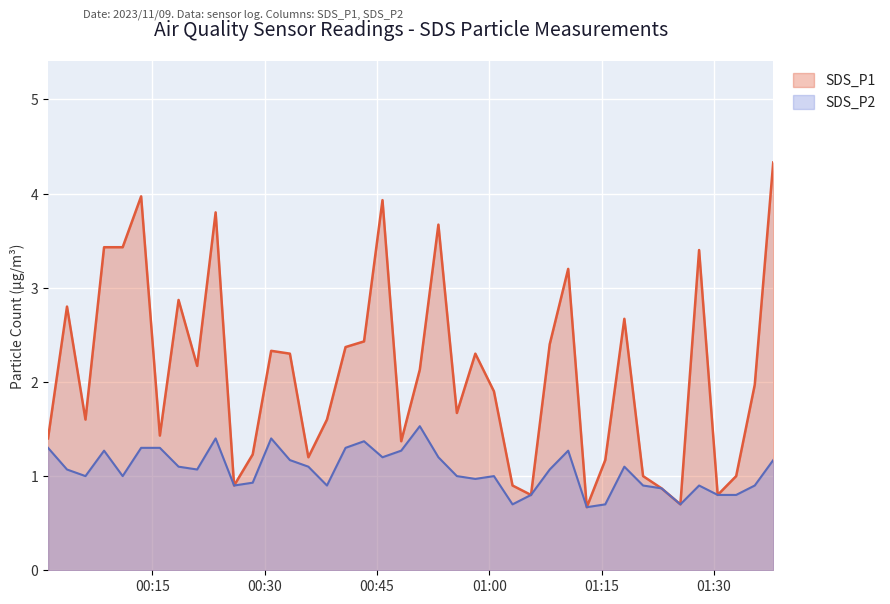

In SDS_P2, how many points are lower than both neighbors (excluding endpoints)?

10